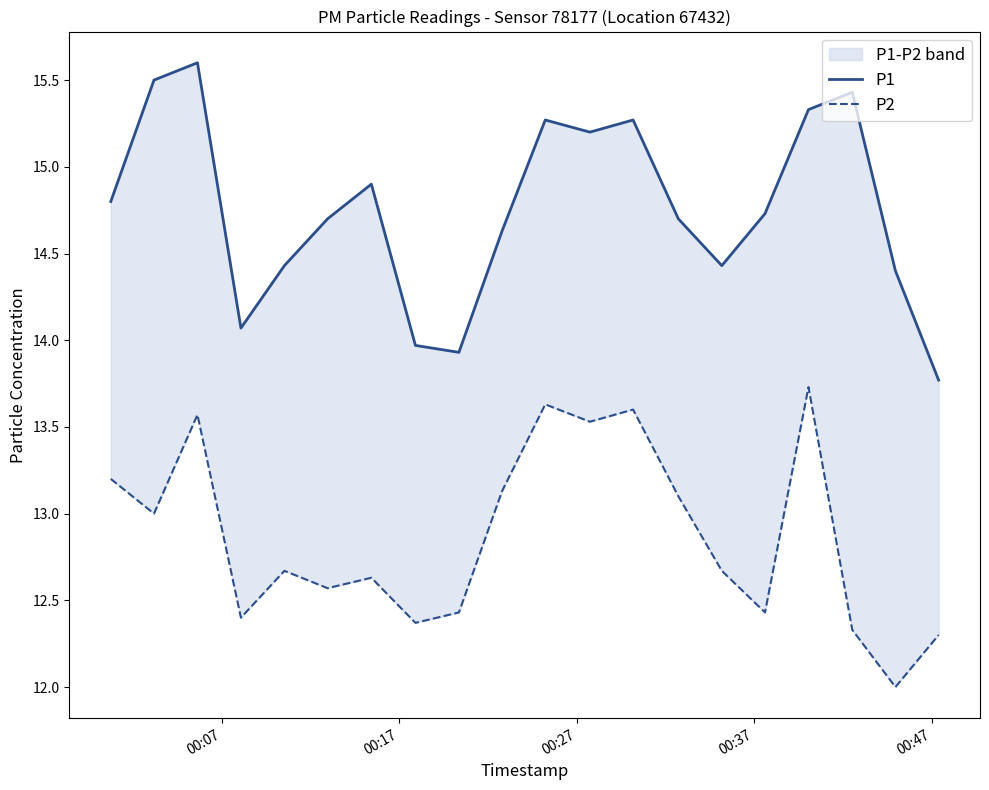

How many data points in P1 are less than 14?

3